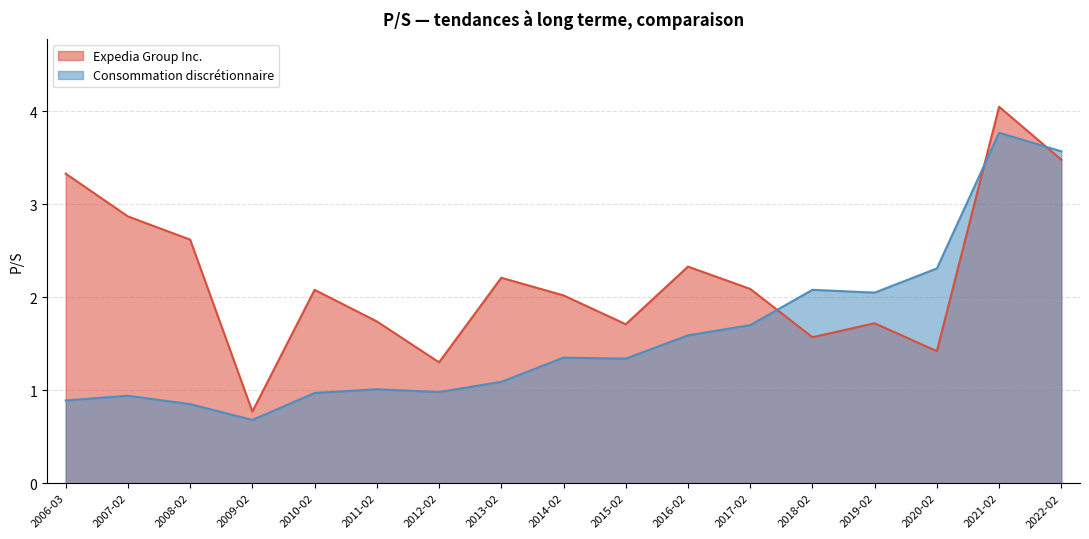

How many categories are shown in the chart?

17